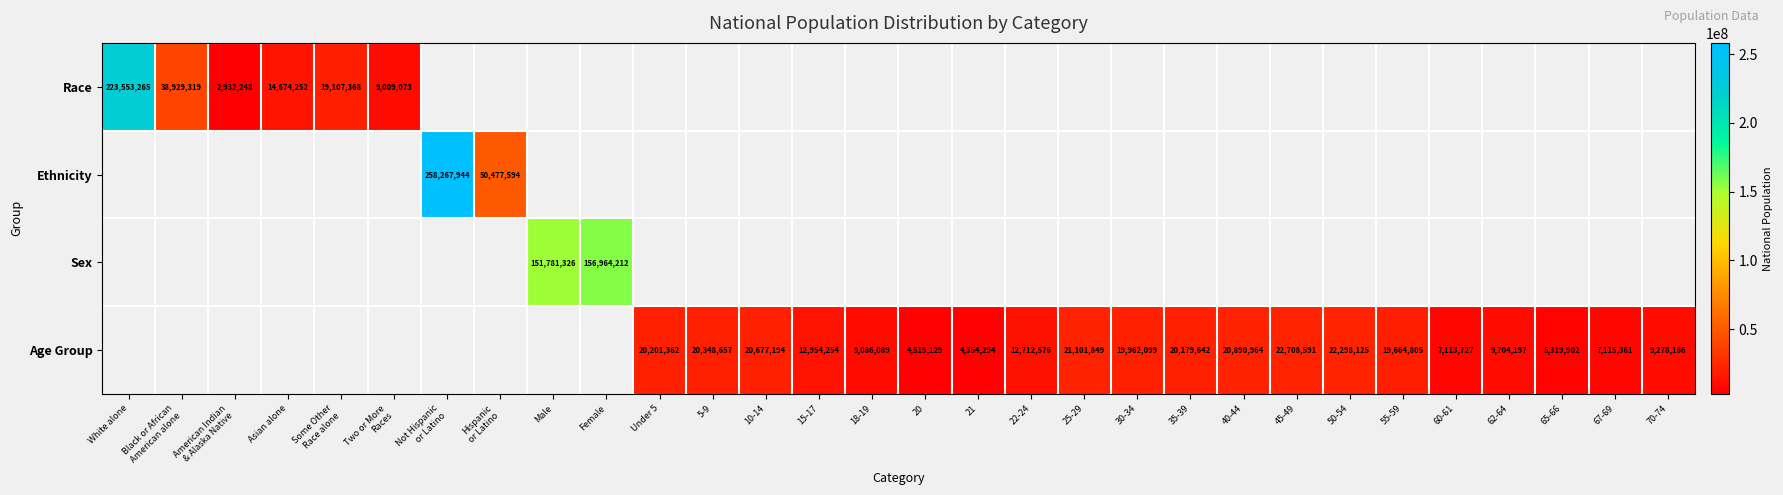

Is it true that Age Group equals 3082021 at 22-24?

False